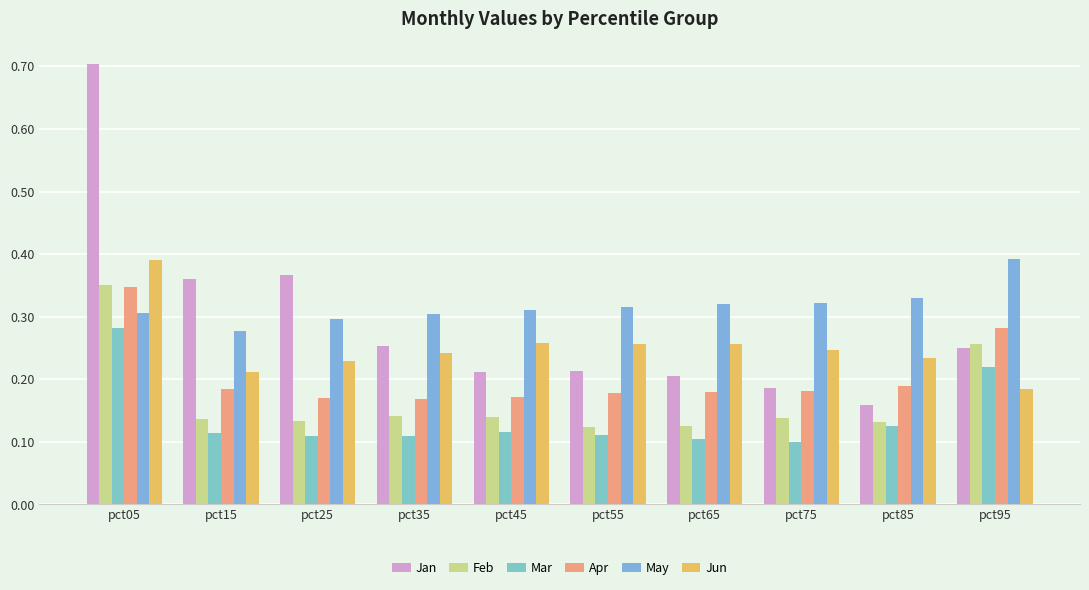

How many bars are there in each group?

6